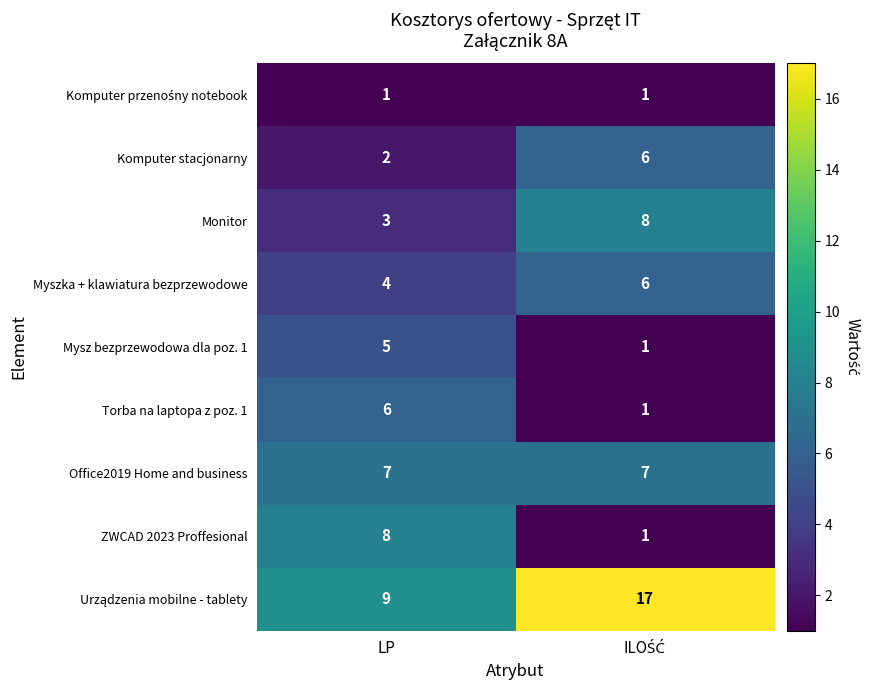

What is the total value across all series at LP?

45